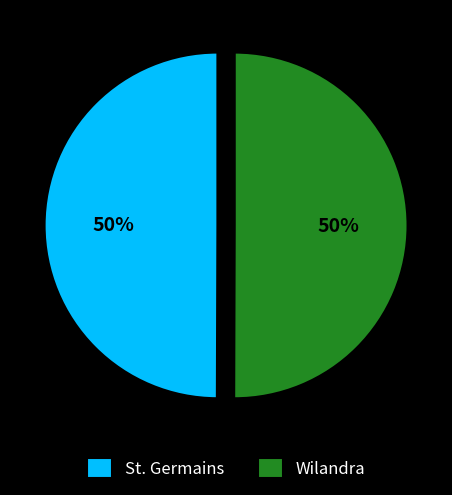

The Wilandra slice represents 40% of the pie. True or false?

False